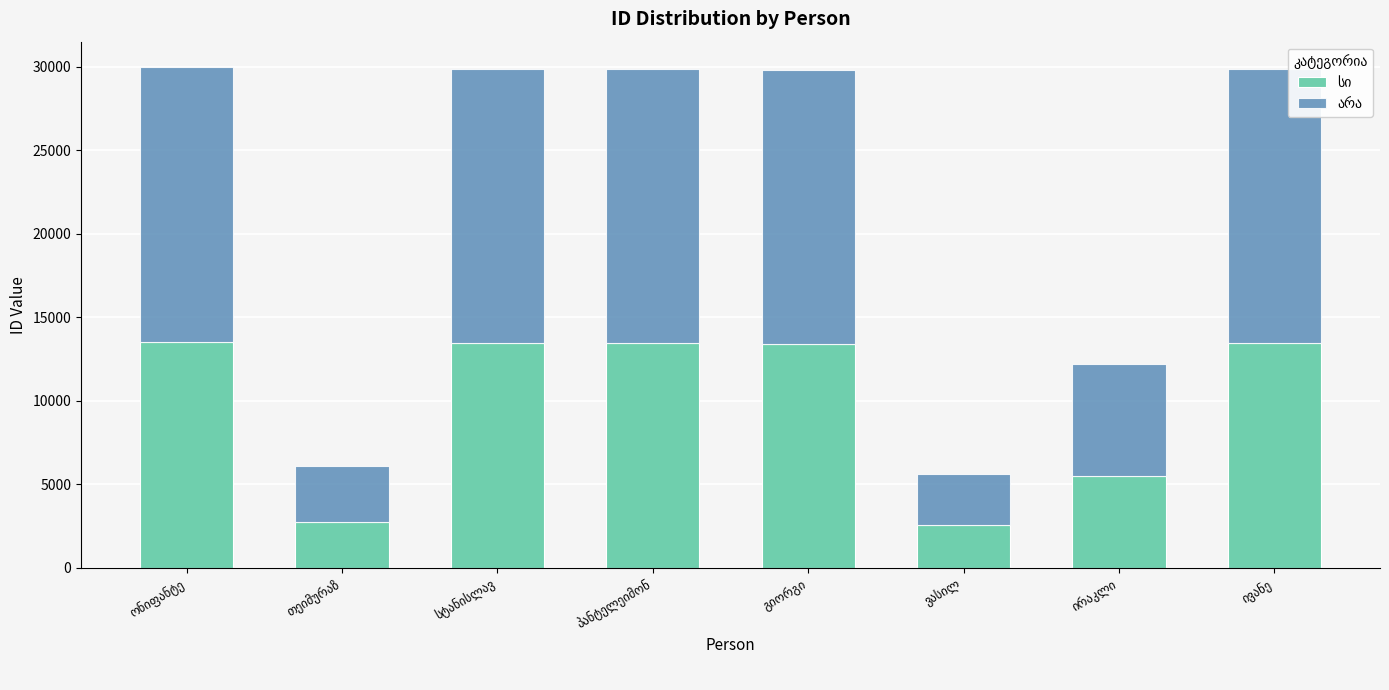

Are the bars grouped side by side (vs. stacked)?

No